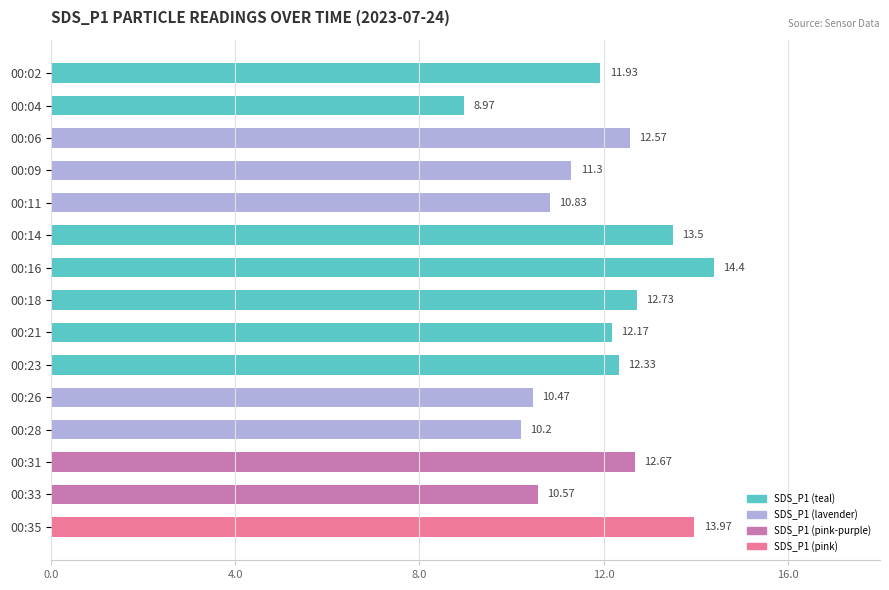

What is the minimum value shown in the chart?

9.0